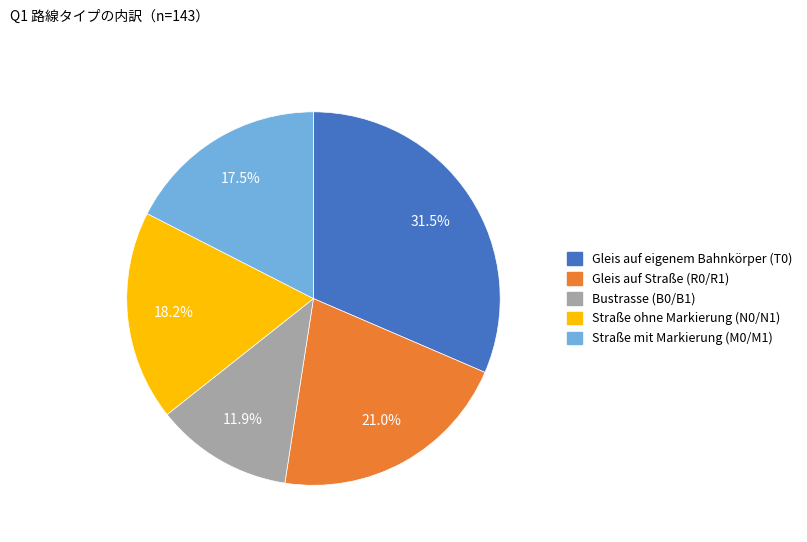

Does Gleis auf Straße (R0/R1) account for over 50% of the chart?

No